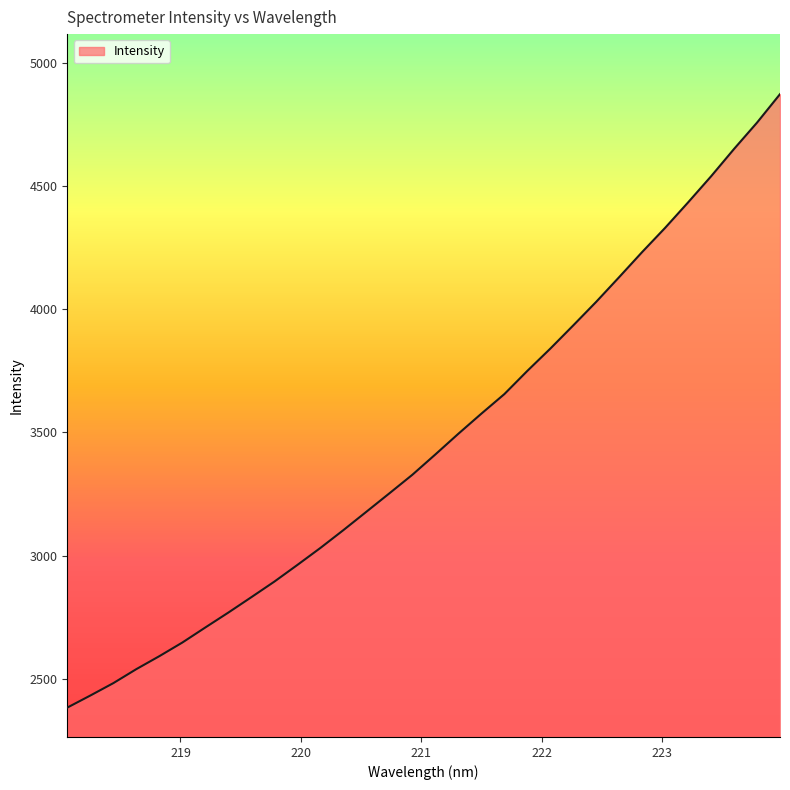

What is the greatest value displayed?

4872.6